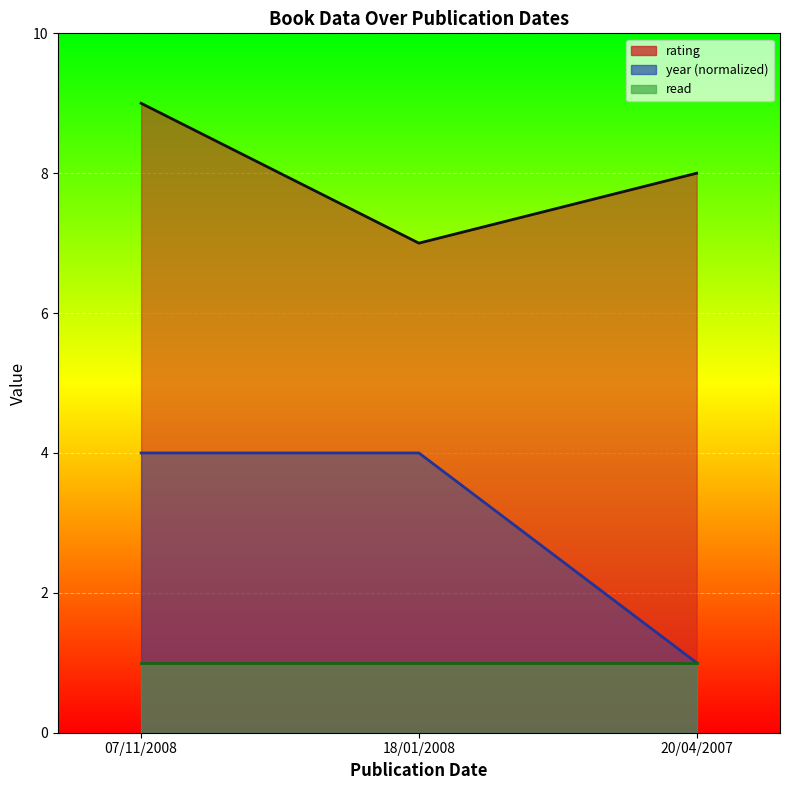

The value of year at 18/01/2008 is 4. True or false?

True